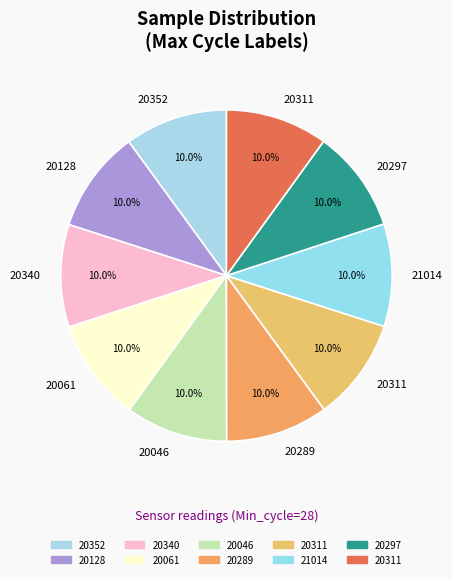

How many slices are in this pie chart?

10